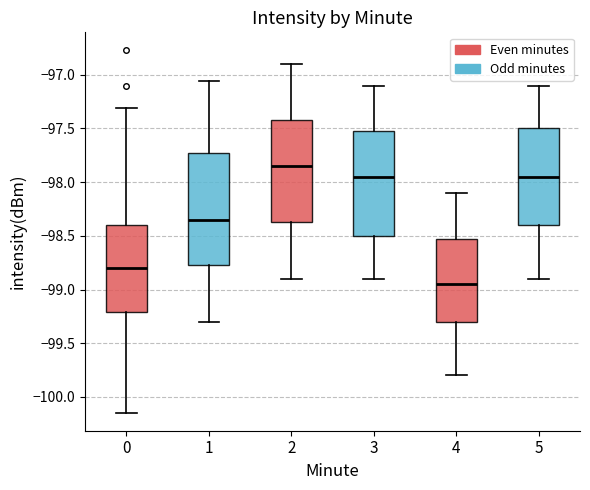

Where is the upper edge of the box at x = 0 on the y-axis? The values are not printed on the chart, so give them approximately, as read against the axis.

-98.40